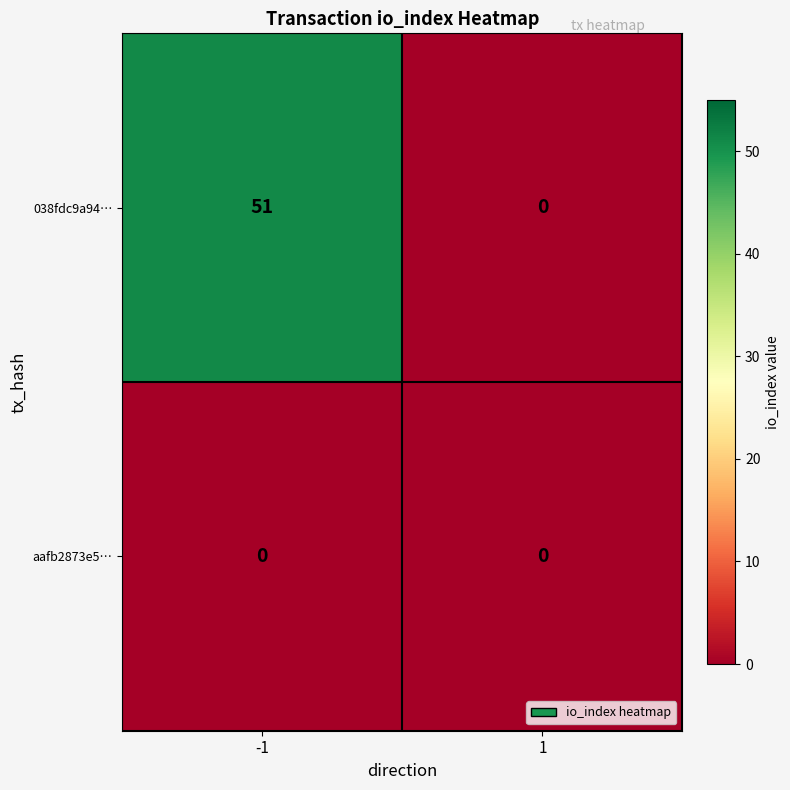

List the series in order of their peak value, highest first.

038fdc9a94…, aafb2873e5…